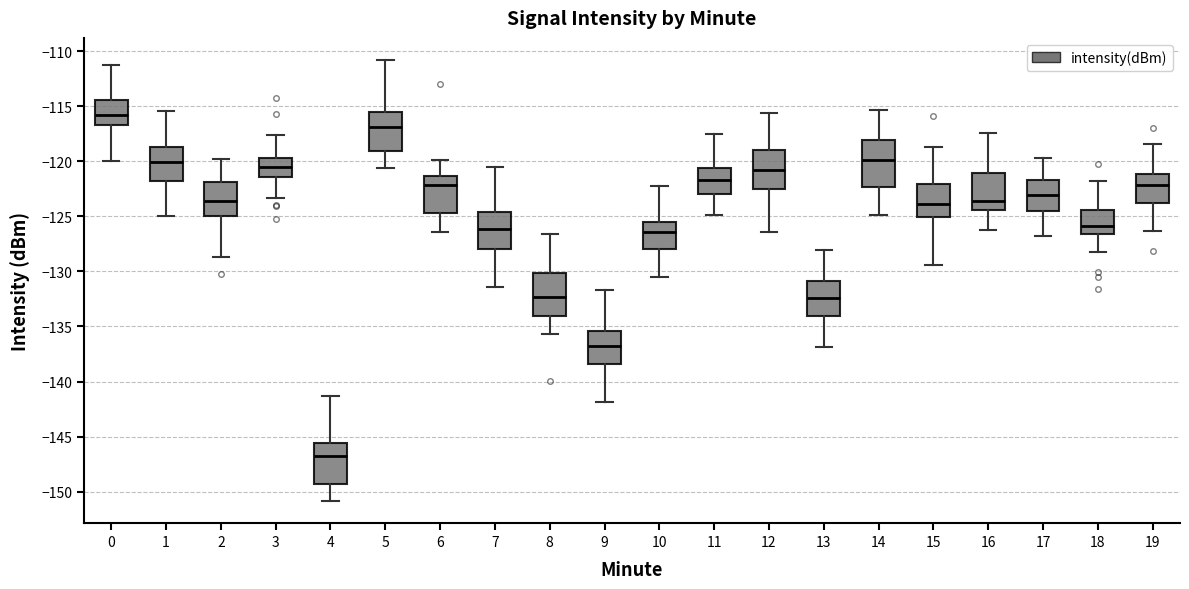

Which box's median line is the lowest?

4